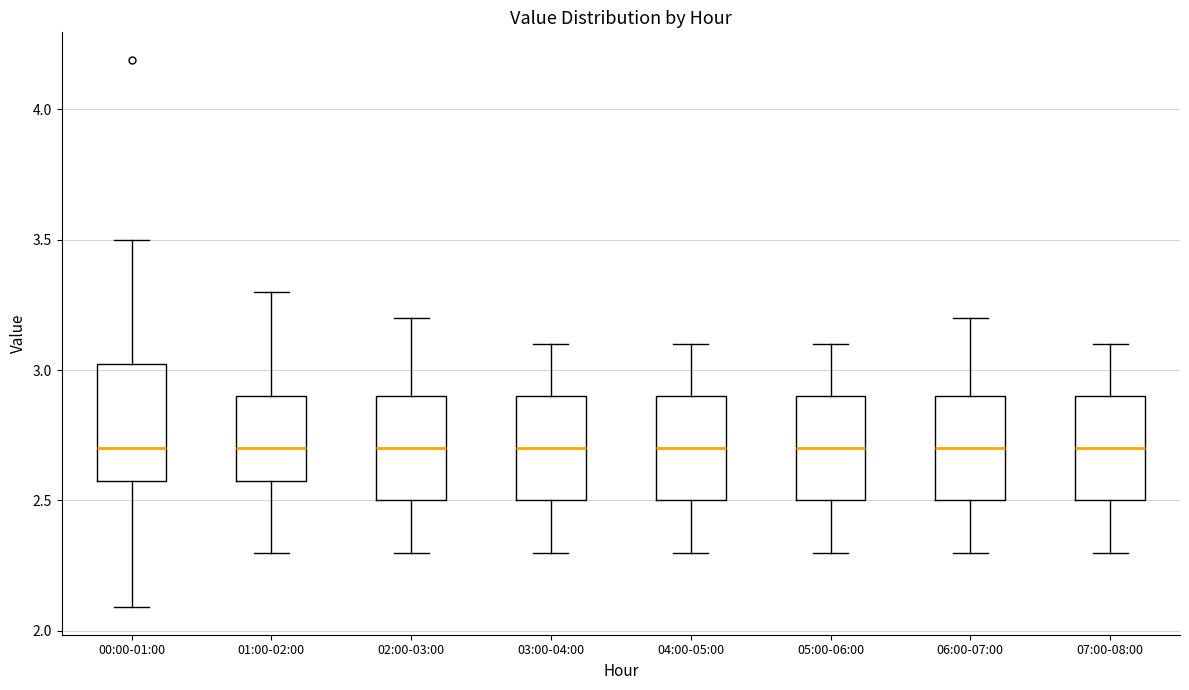

Where is the lower edge of the box for 00:00-01:00 on the y-axis? The values are not printed on the chart, so give them approximately, as read against the axis.

2.60